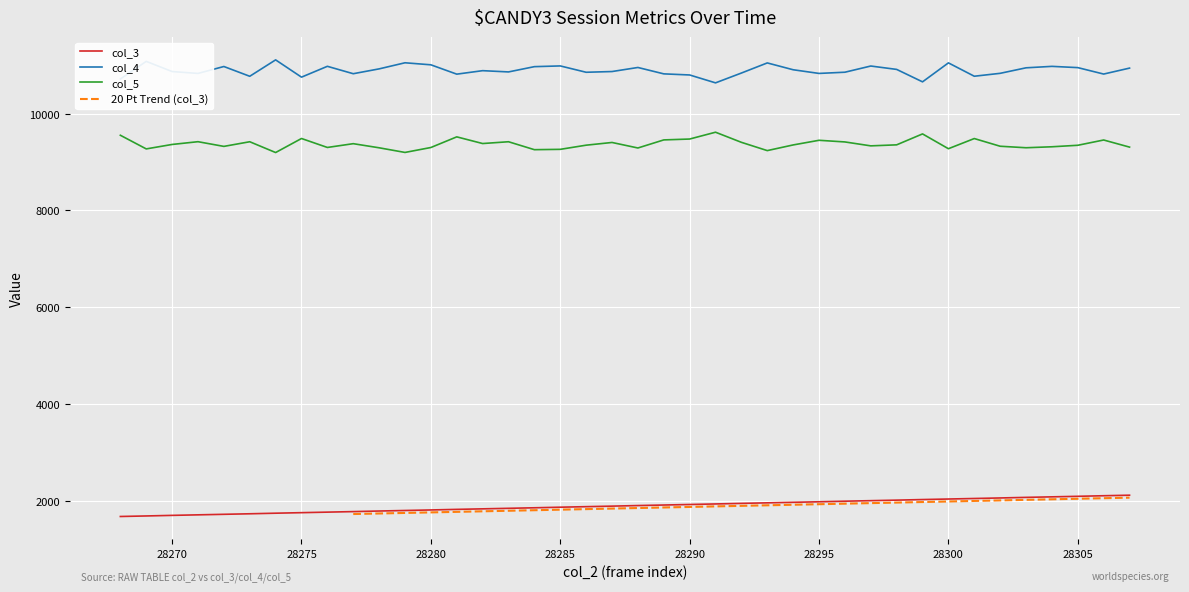

True or false: col_3 has a value of 2872 at 28290.

False